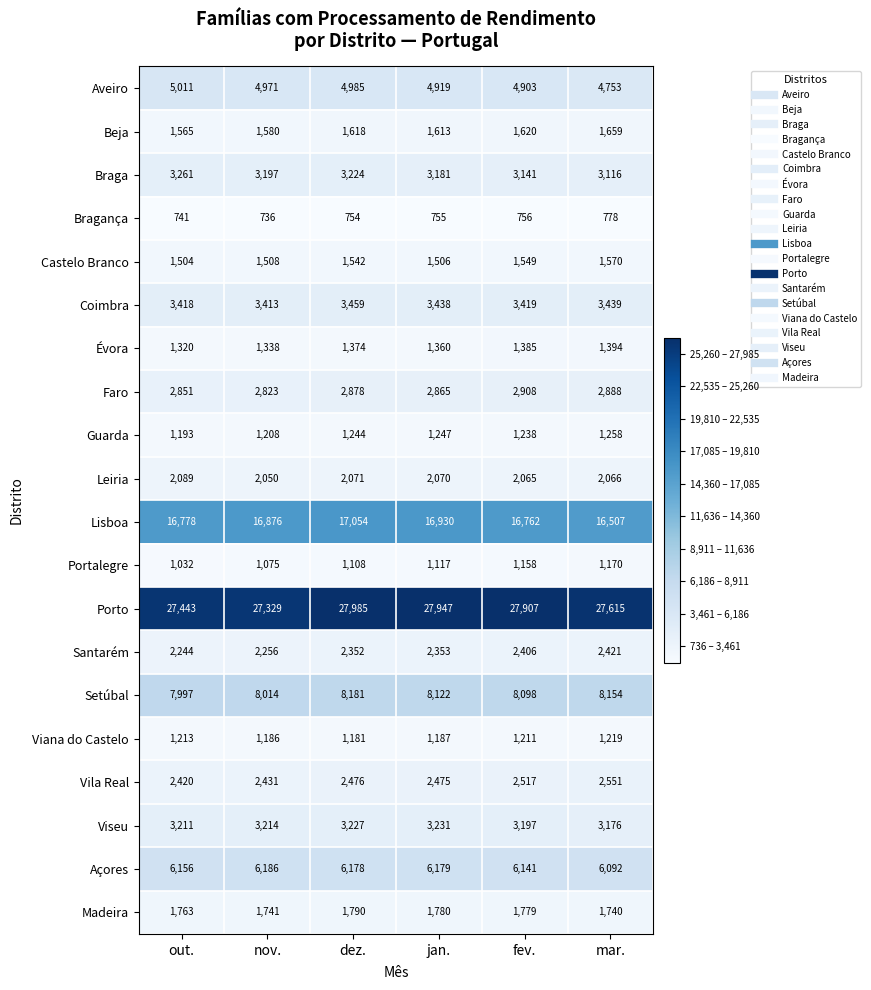

Is it true that Setúbal equals 8098 at fev.?

True